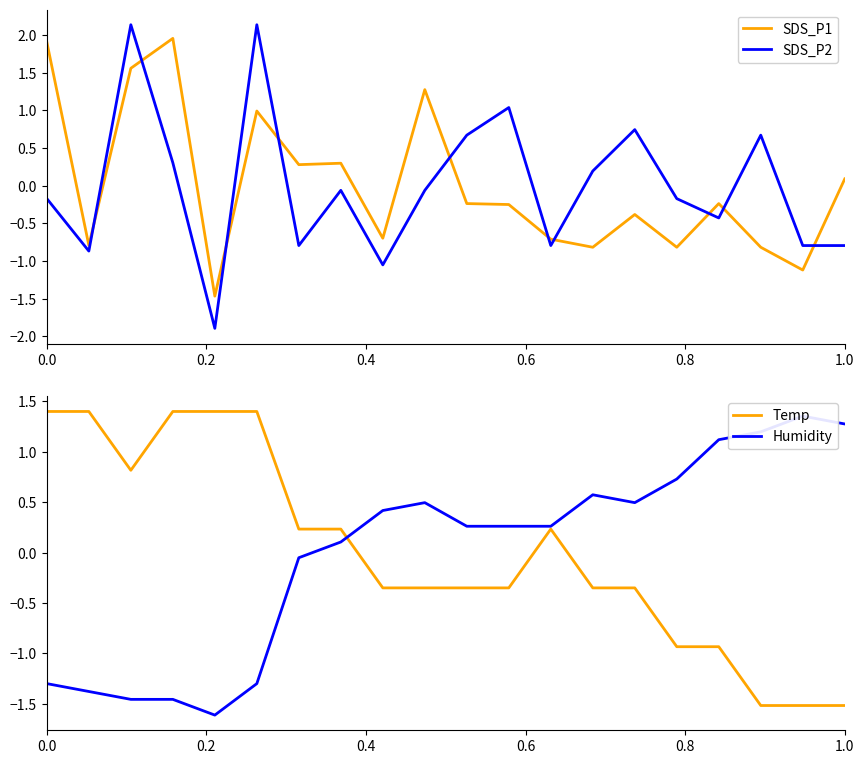

How many interior local valleys does the Temp series have?

1